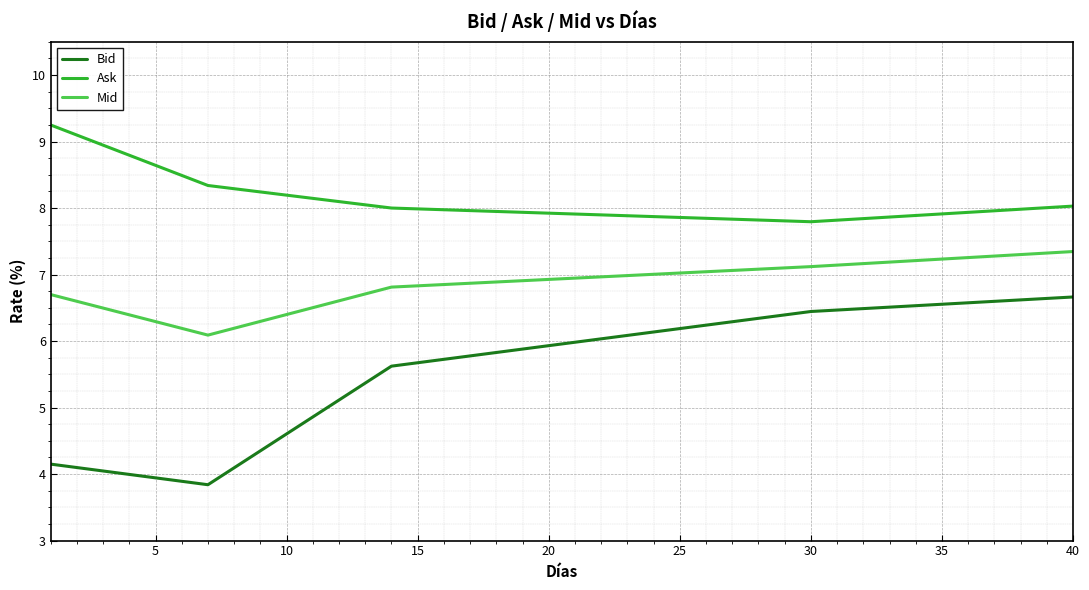

True or false: Mid and Ask cross at least once.

False